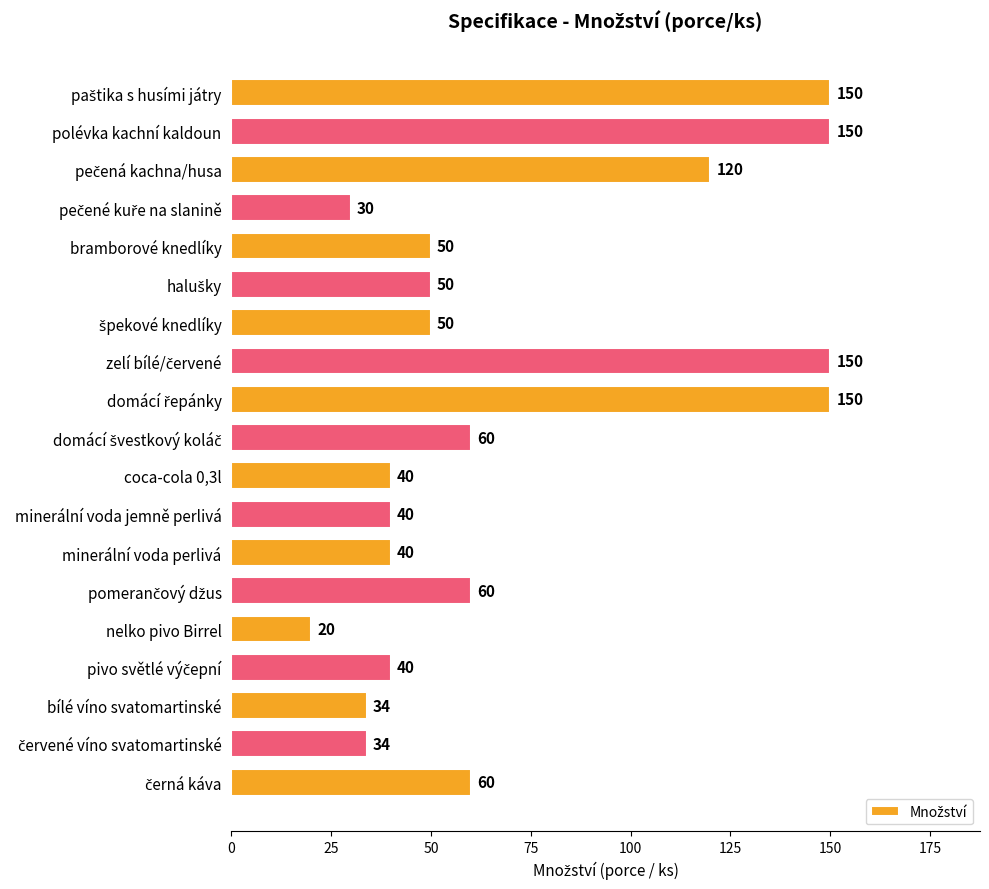

Which has a higher value, nelko pivo Birrel or coca-cola 0,3l?

coca-cola 0,3l